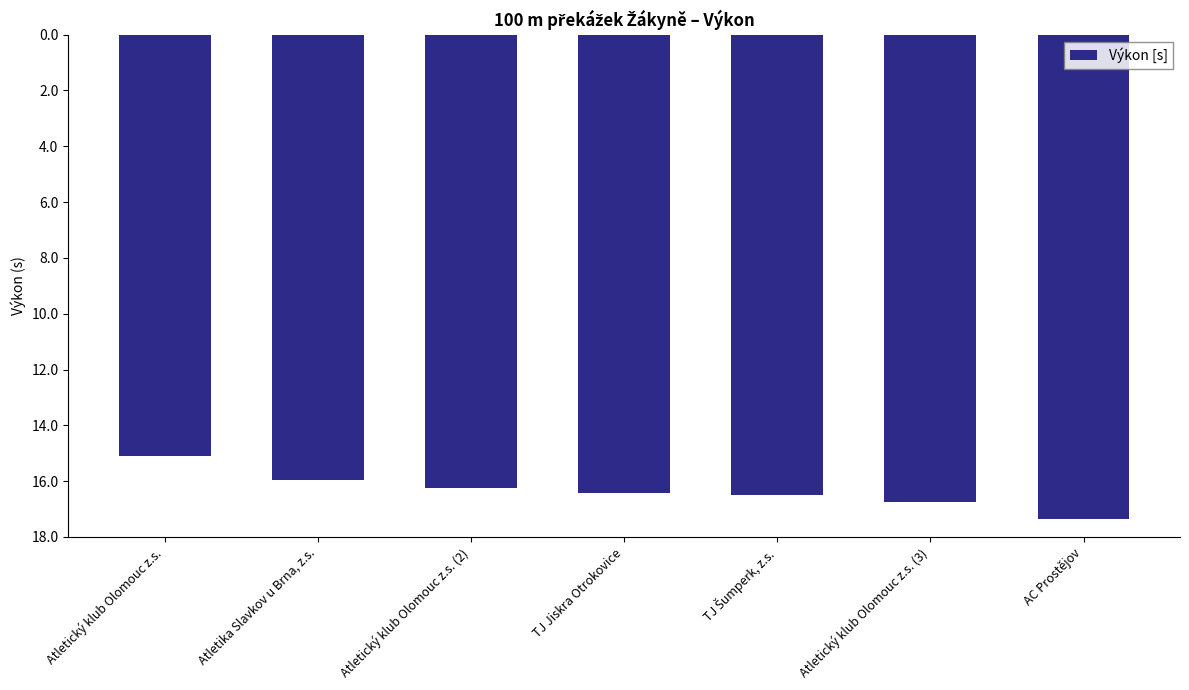

List the labels in order of value, smallest first.

AC Prostějov, Atletický klub Olomouc z.s. (3), TJ Šumperk, z.s., TJ Jiskra Otrokovice, Atletický klub Olomouc z.s. (2), Atletika Slavkov u Brna, z.s., Atletický klub Olomouc z.s.